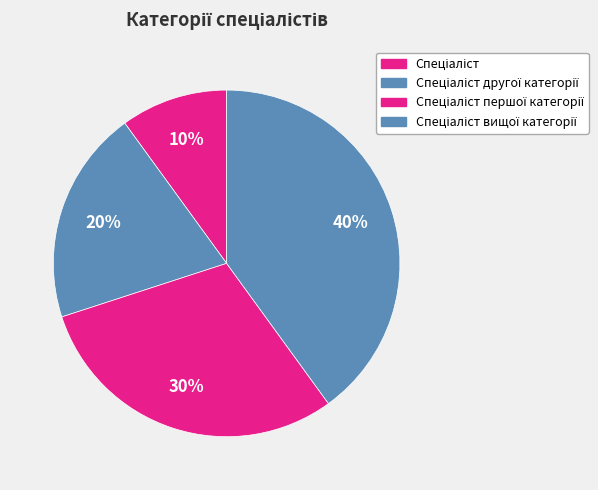

Is there any slice that represents more than half of the pie?

No